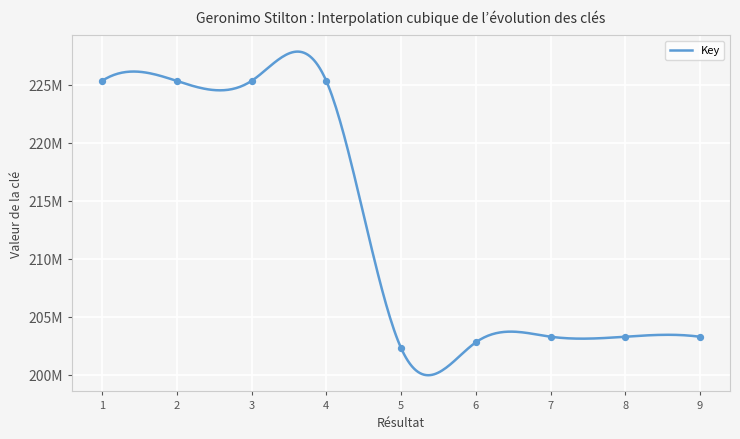

Between 2 and 5, which is larger?

2